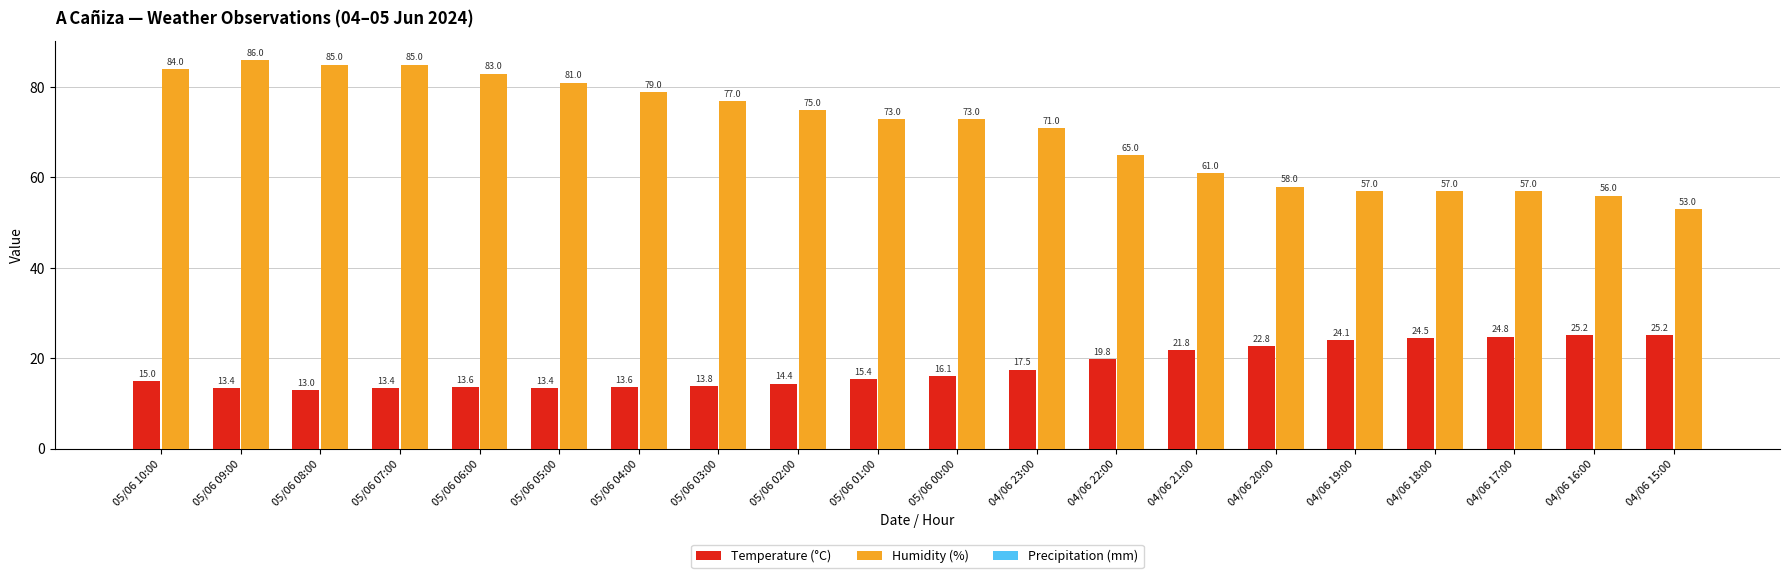

What is the label of the 7th bar from the left?

05/06 04:00